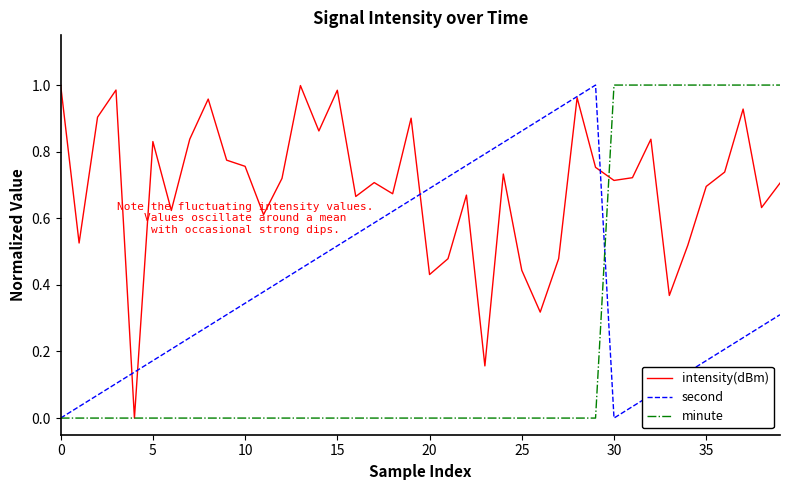

Which series has the largest total across all categories?

intensity(dBm)